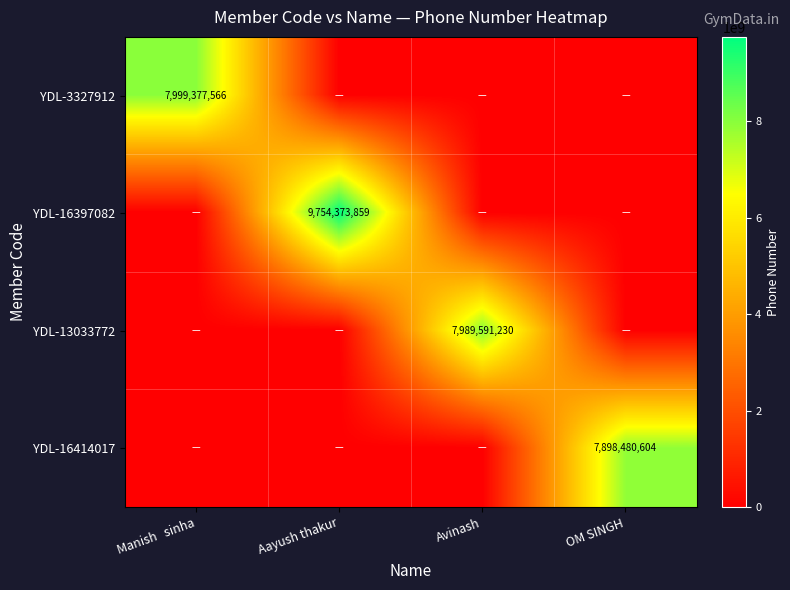

Is it true that YDL-3327912 equals 12360014344 at Manish   sinha?

False